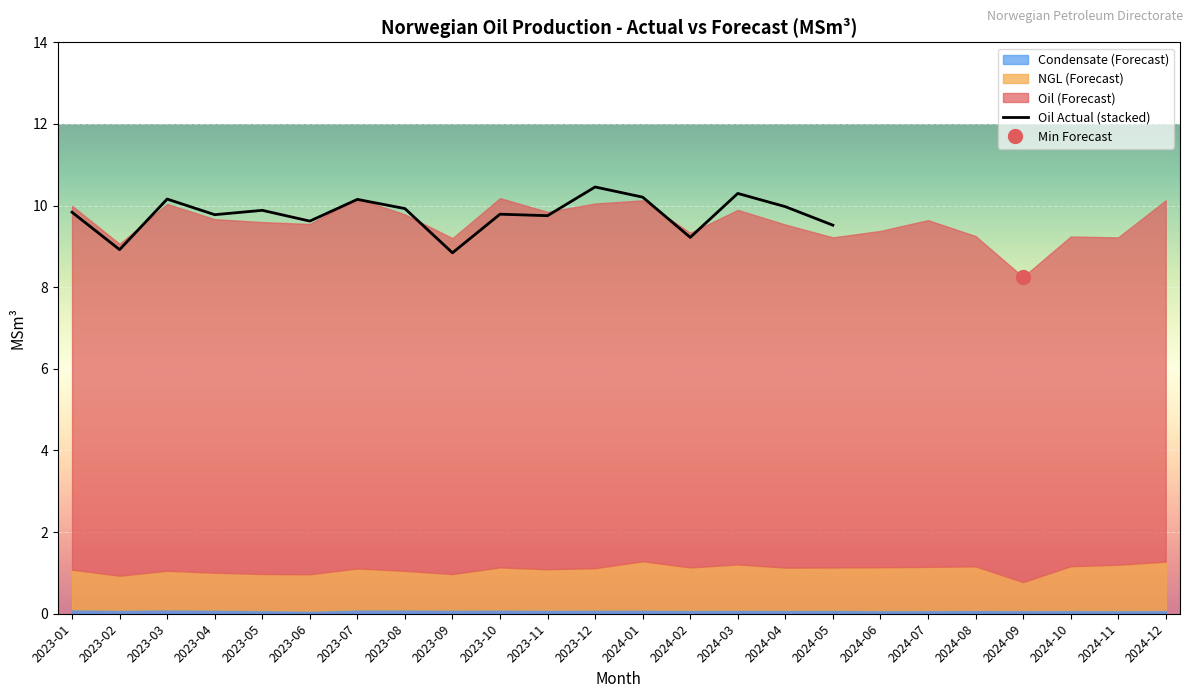

What is the minimum value shown in the chart?

8.8